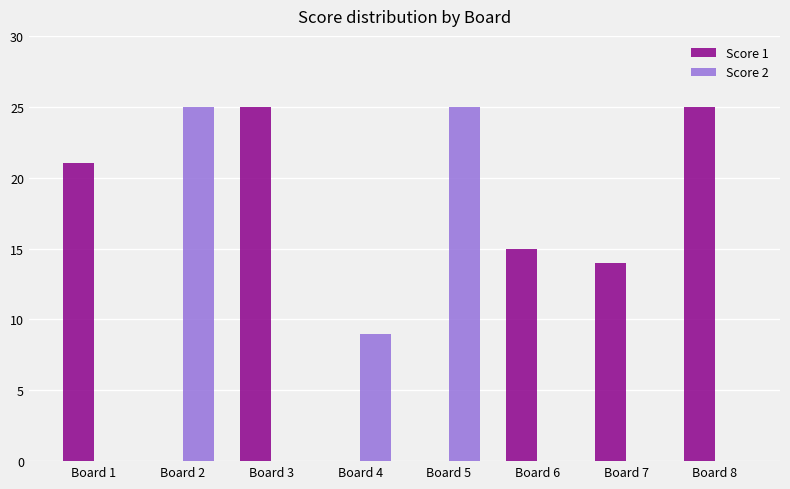

What is the sum of the Score 2 values at Board 4 and Board 5?

34